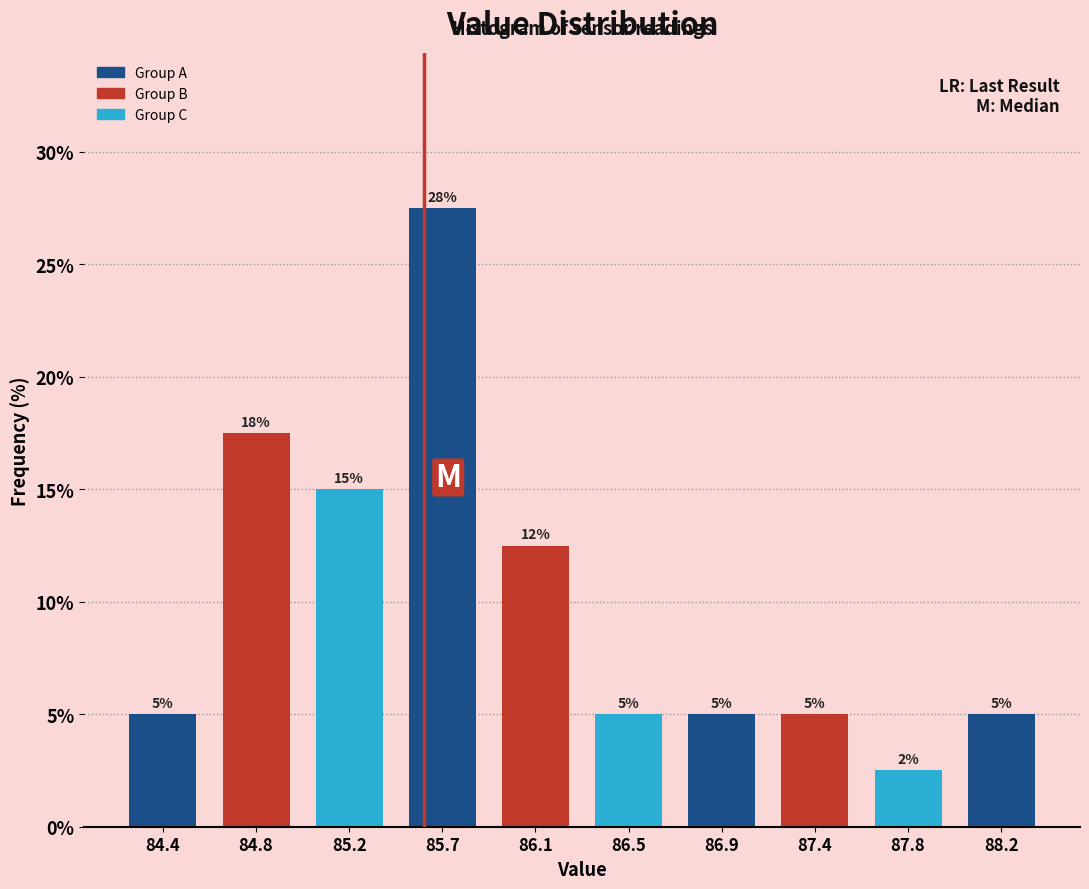

Which range on the x-axis has the tallest bar?

85.455 to 85.880